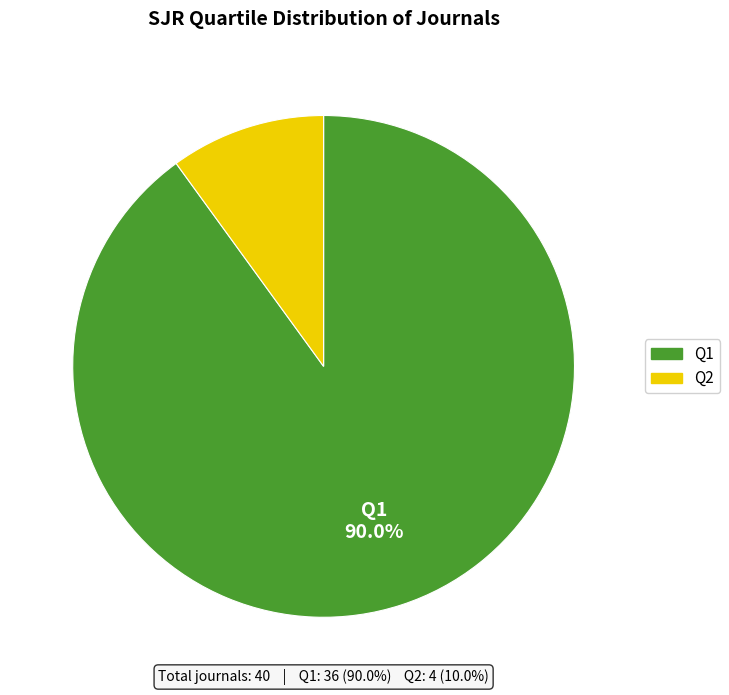

Do Q2 and Q1 together represent more than half of the pie?

Yes